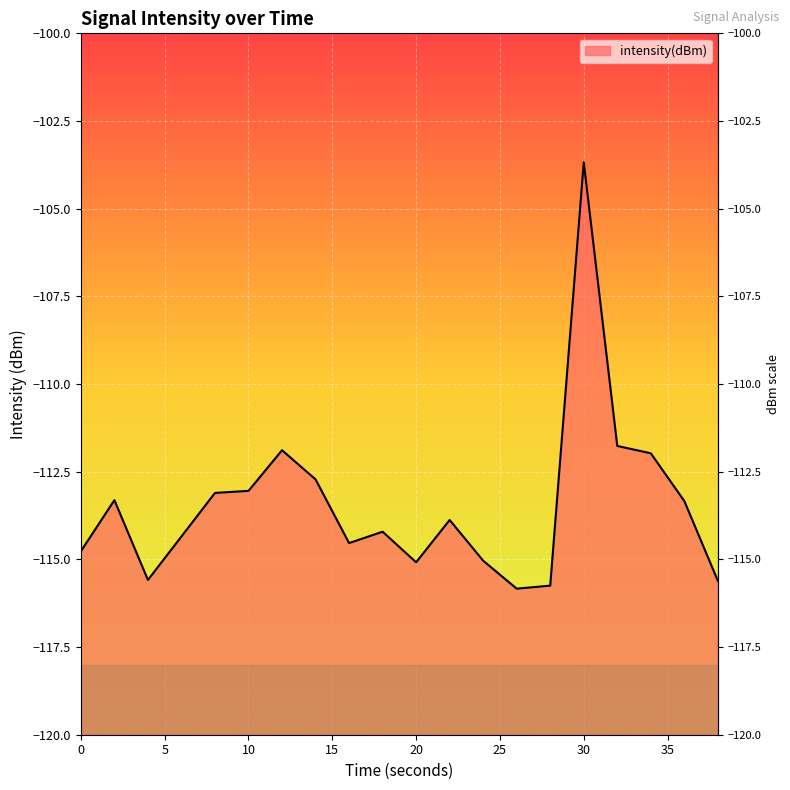

What is the value of the 20th point from the left?

-115.6